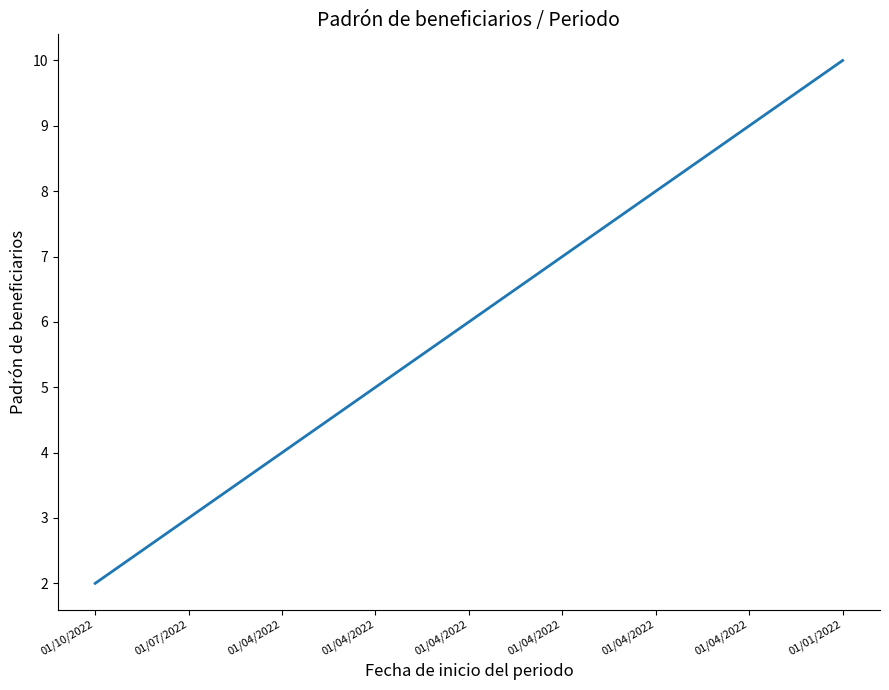

How many lines are shown in the chart?

1